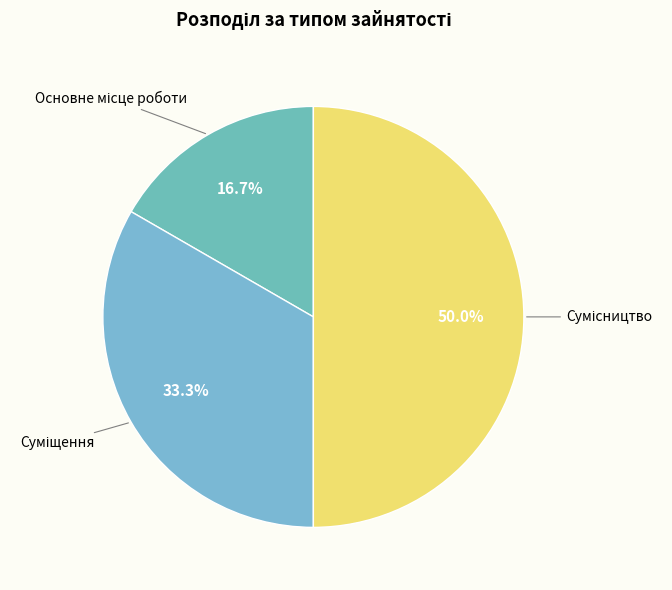

Combined, do Основне місце роботи and Сумісництво account for over 50%?

Yes